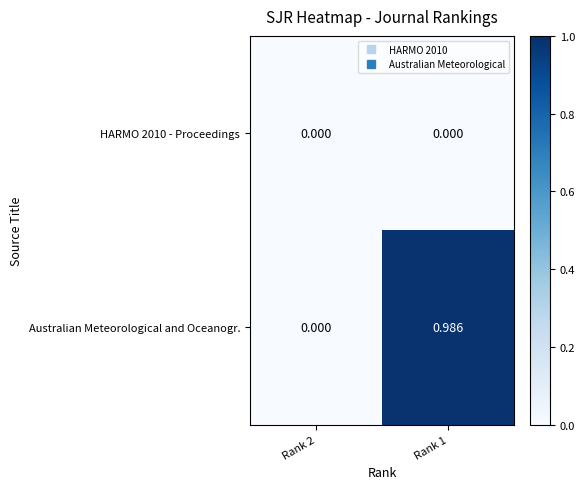

Rank the series at Rank 1 from highest to lowest value.

Australian Meteorological and Oceanogr., HARMO 2010 - Proceedings